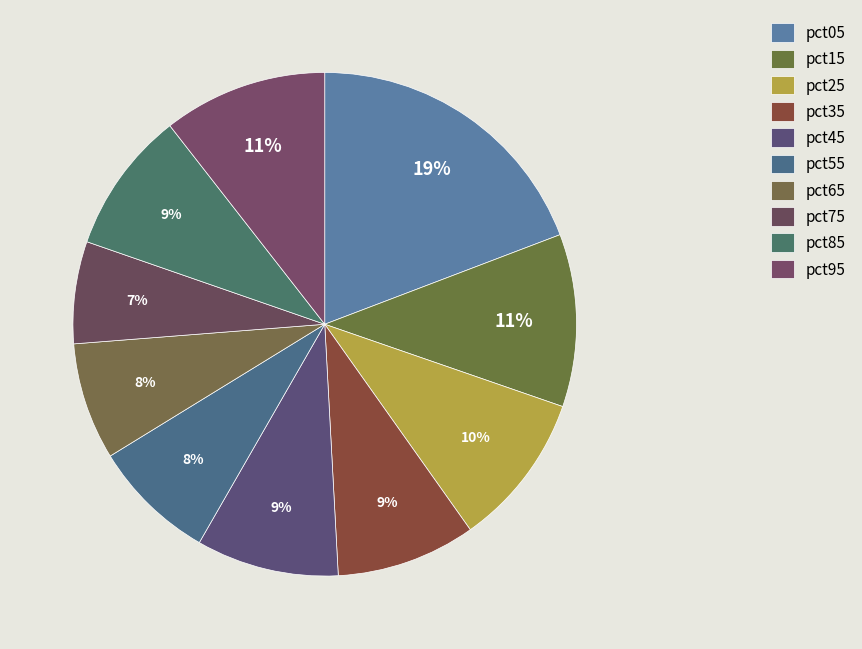

How many segments does this pie chart have?

10